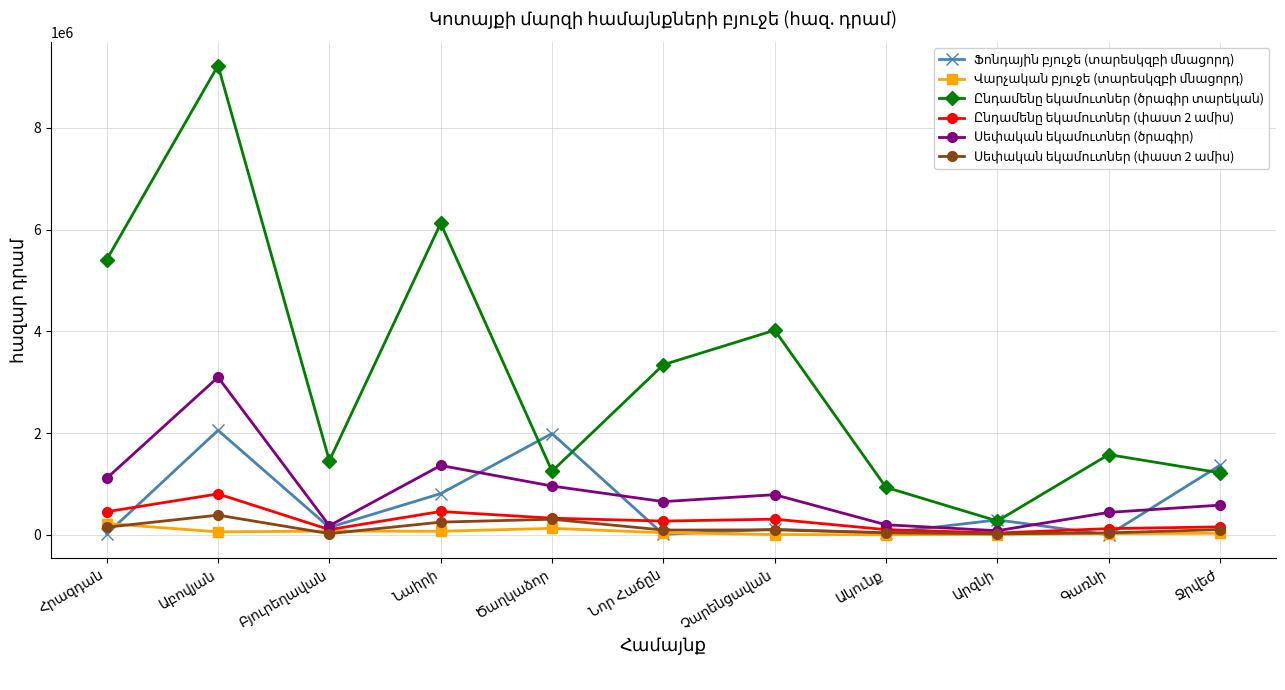

Is this an area chart (filled region under the line)?

No